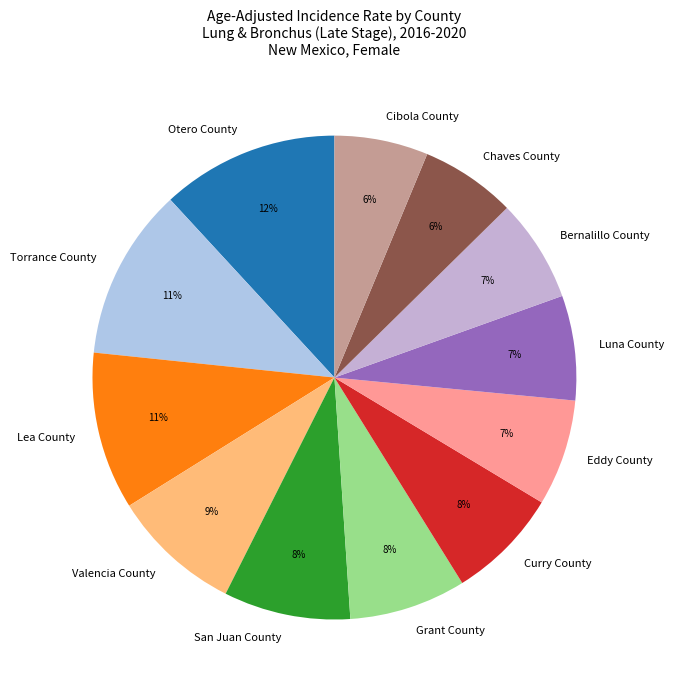

True or false: Curry County accounts for 1% of the total.

False